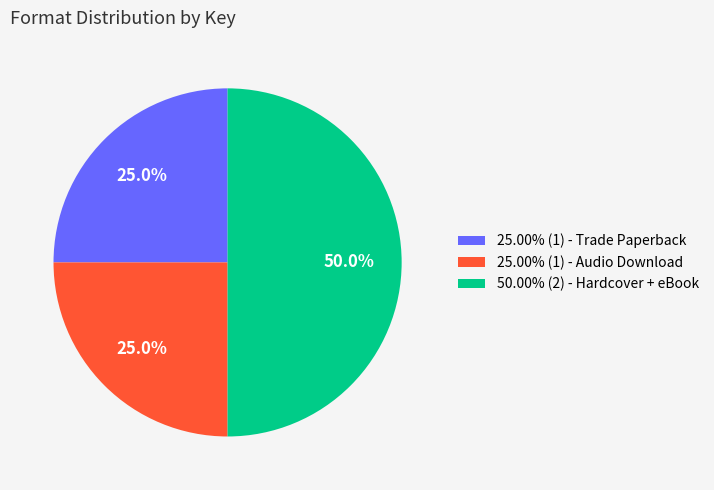

How much of the chart is everything except 50.00% (2) - Hardcover + eBook?

50.0%